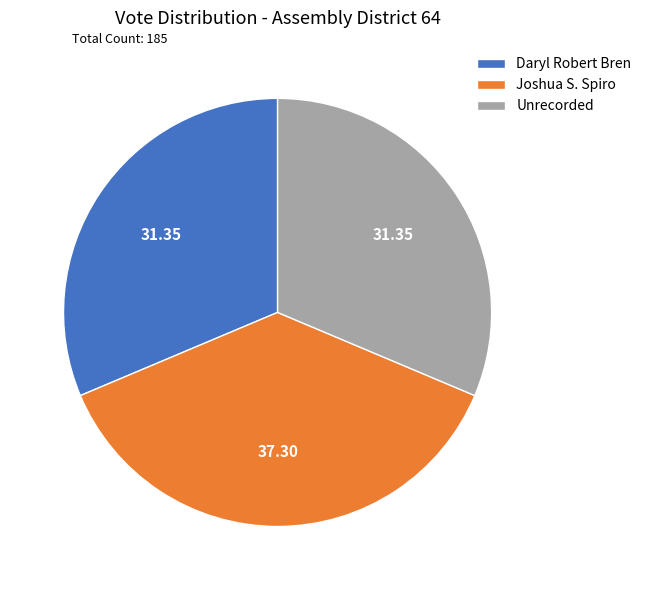

Does any single category account for the majority?

No